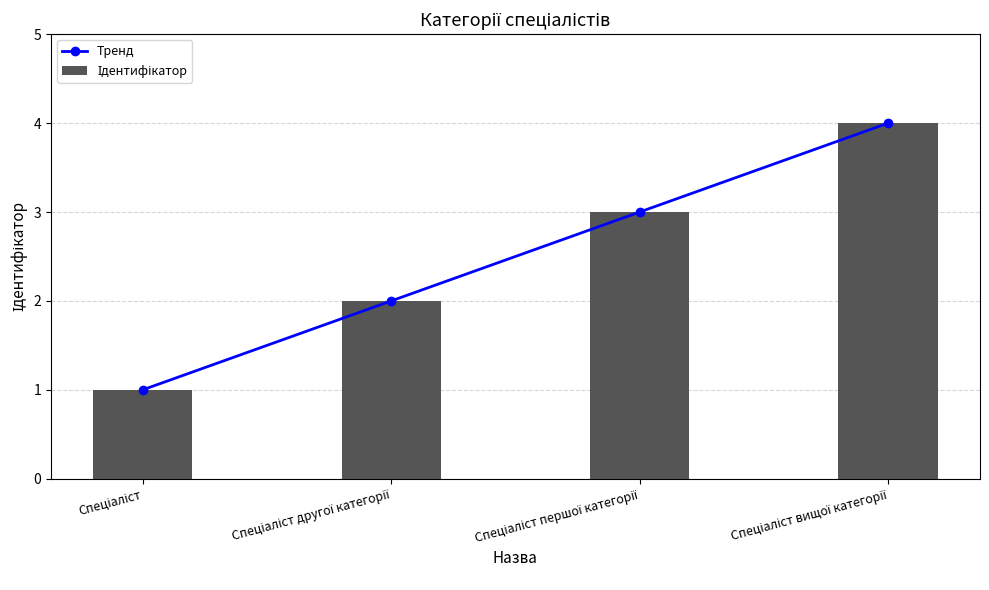

Is it true that Тренд equals 1 at Спеціаліст?

False